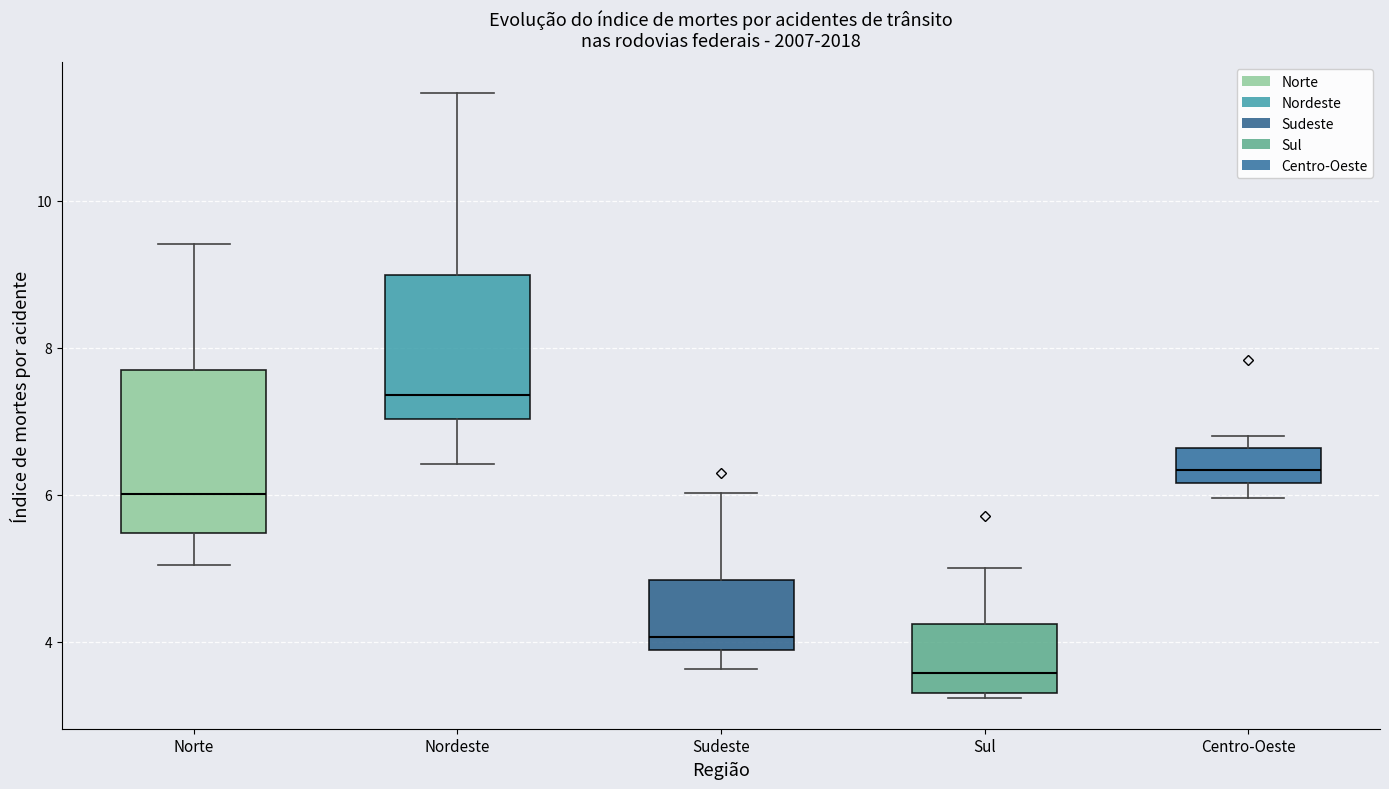

Where does the lower whisker of the box for Norte end on the y-axis? The values are not printed on the chart, so give them approximately, as read against the axis.

5.0